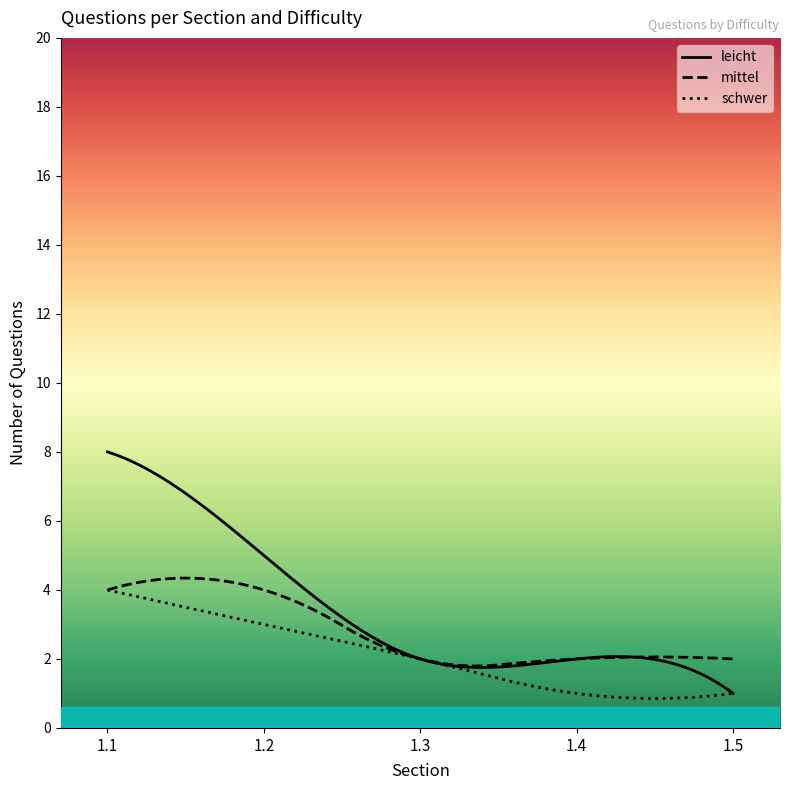

List the series in order of their overall mean, highest first.

leicht, mittel, schwer